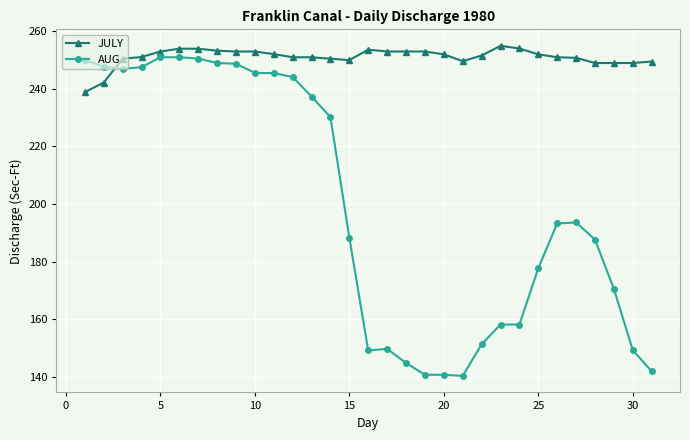

What is the sum of all JULY values?

7780.4